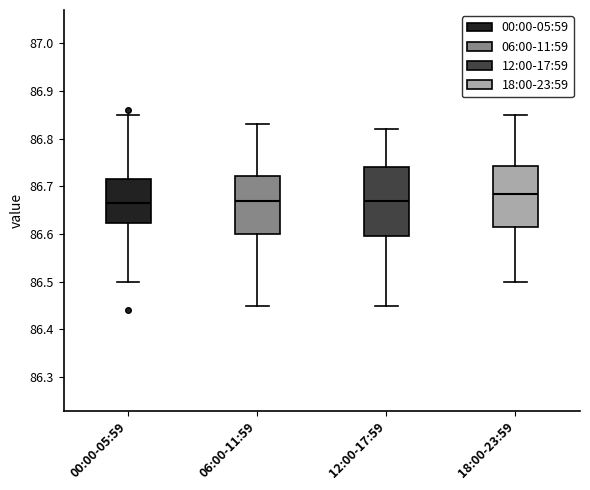

Reading left to right, transcribe this box plot: for each box, give where its median line is, the range the box spans, and where its two whiskers end, as read against the y-axis. The values are not printed on the chart, so give them approximately, as read against the axis.

00:00-05:59: median 86.67, box 86.62 to 86.72, whiskers 86.50 to 86.85
06:00-11:59: median 86.67, box 86.60 to 86.72, whiskers 86.45 to 86.83
12:00-17:59: median 86.67, box 86.60 to 86.74, whiskers 86.45 to 86.82
18:00-23:59: median 86.69, box 86.62 to 86.74, whiskers 86.50 to 86.85